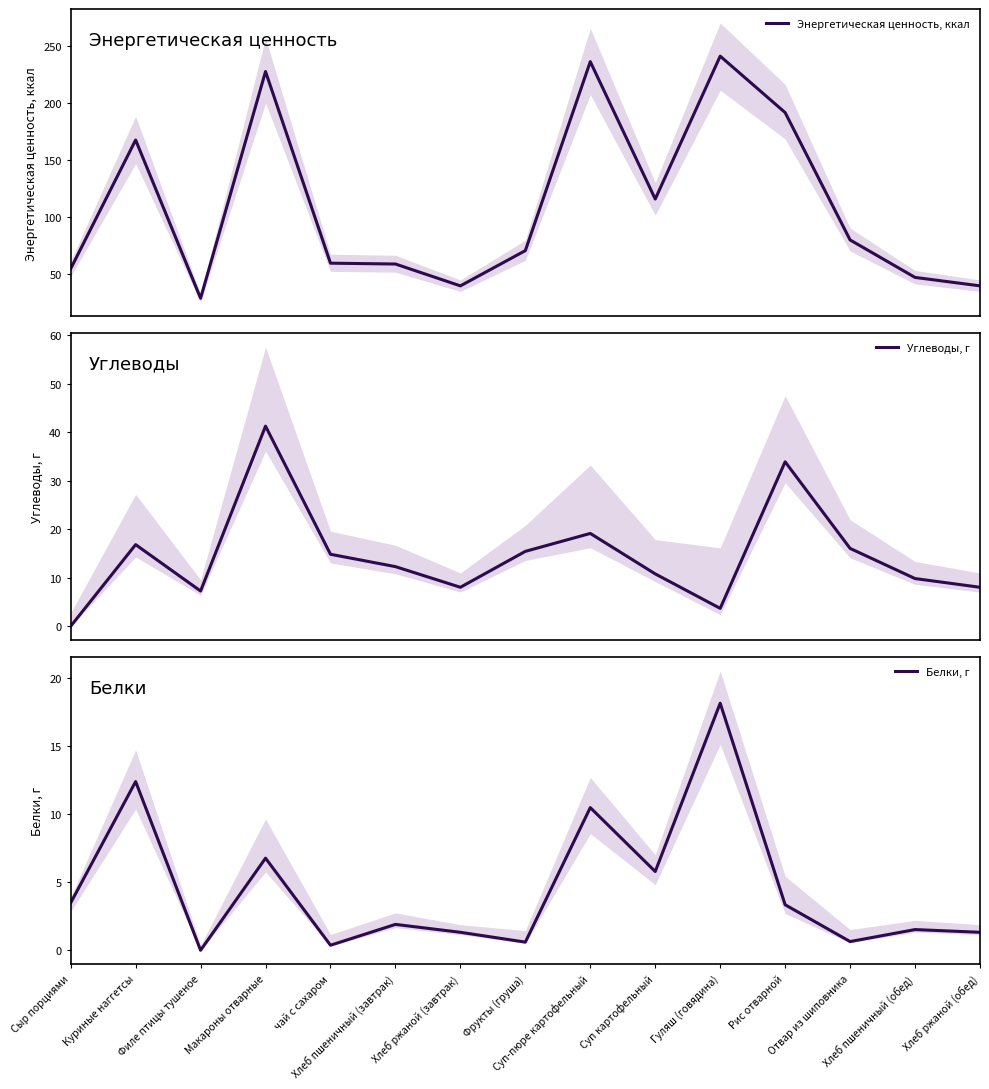

Reading left to right, list all the values displayed in this chart.

Энергетическая ценность, ккал: Сыр порциями=54.6	Куриные наггетсы=167.5	Филе птицы тушеное=28.7	Макароны отварные=227.5	чай с сахаром=59.5	Хлеб пшеничный (завтрак)=58.8	Хлеб ржаной (завтрак)=39.6	Фрукты (груша)=70.5	Суп-пюре картофельный=236.1	Суп картофельный=115.7	Гуляш (говядина)=241.0	Рис отварной=191.5	Отвар из шиповника=79.8	Хлеб пшеничный (обед)=47.0	Хлеб ржаной (обед)=39.6
Углеводы, г: Сыр порциями=0.0	Куриные наггетсы=16.8	Филе птицы тушеное=7.3	Макароны отварные=41.3	чай с сахаром=14.8	Хлеб пшеничный (завтрак)=12.3	Хлеб ржаной (завтрак)=8.0	Фрукты (груша)=15.4	Суп-пюре картофельный=19.1	Суп картофельный=10.8	Гуляш (говядина)=3.7	Рис отварной=33.9	Отвар из шиповника=16.1	Хлеб пшеничный (обед)=9.8	Хлеб ржаной (обед)=8.0
Белки, г: Сыр порциями=3.5	Куриные наггетсы=12.4	Филе птицы тушеное=0.0	Макароны отварные=6.8	чай с сахаром=0.4	Хлеб пшеничный (завтрак)=1.9	Хлеб ржаной (завтрак)=1.3	Фрукты (груша)=0.6	Суп-пюре картофельный=10.5	Суп картофельный=5.8	Гуляш (говядина)=18.1	Рис отварной=3.3	Отвар из шиповника=0.6	Хлеб пшеничный (обед)=1.5	Хлеб ржаной (обед)=1.3